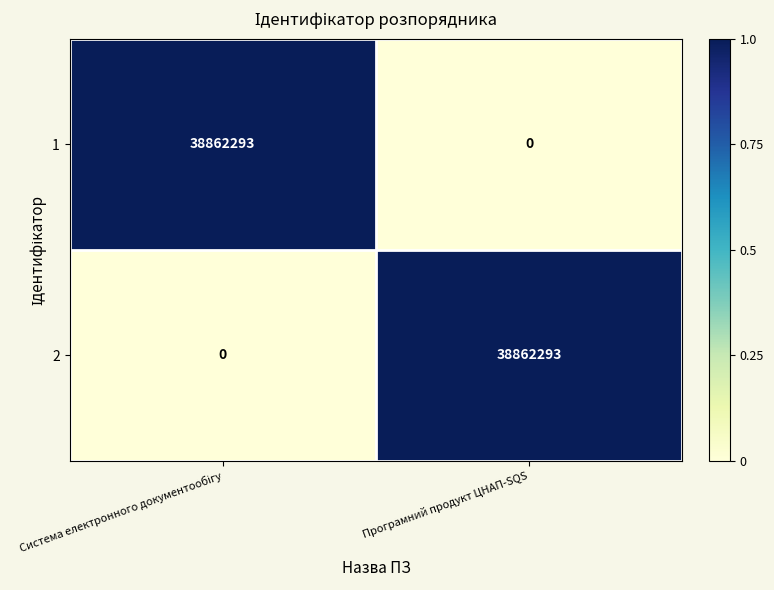

What is the maximum value shown in the chart?

38862293